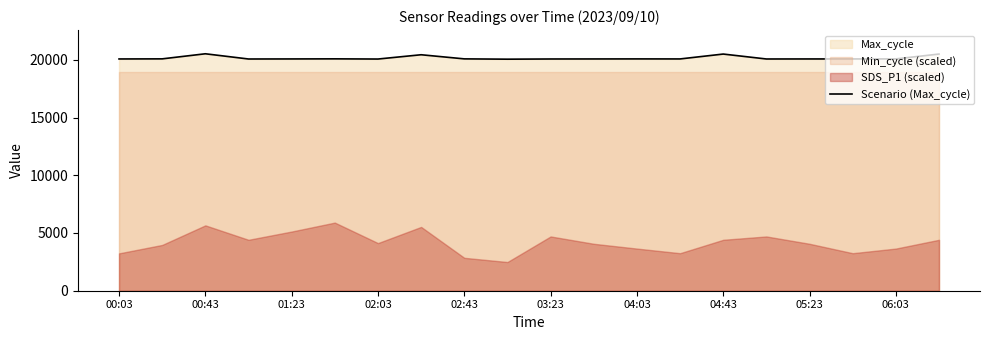

What is the minimum value for Scenario (Max_cycle)?

20050